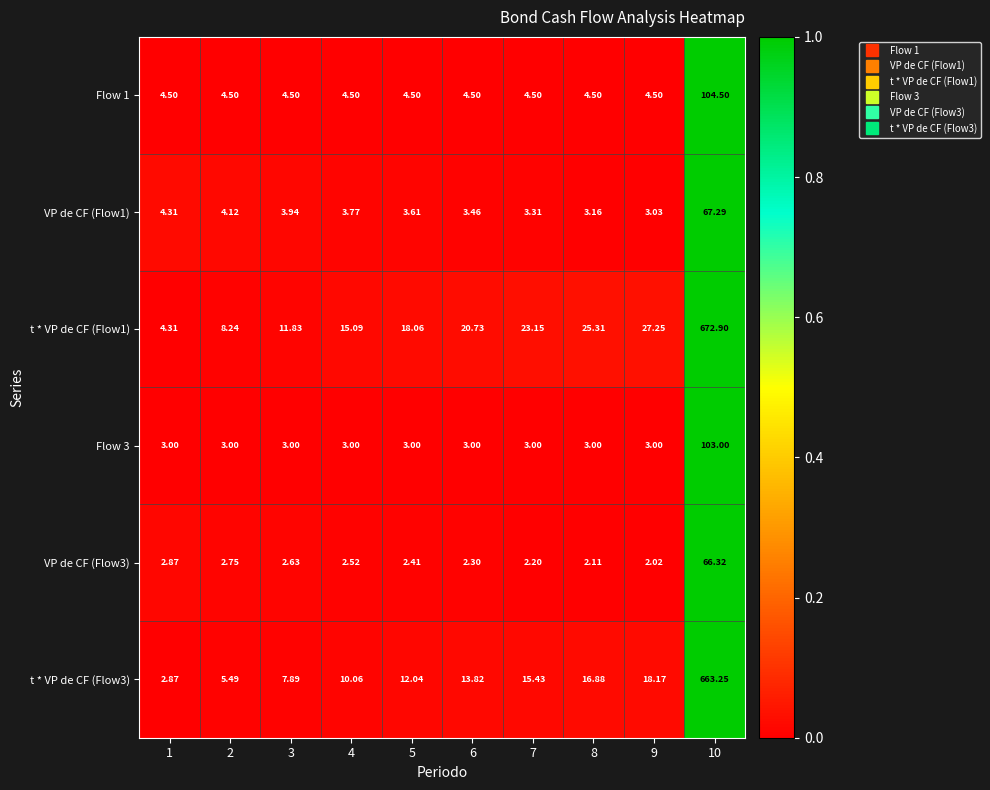

Which series has the largest total across all categories?

t * VP de CF (Flow1)